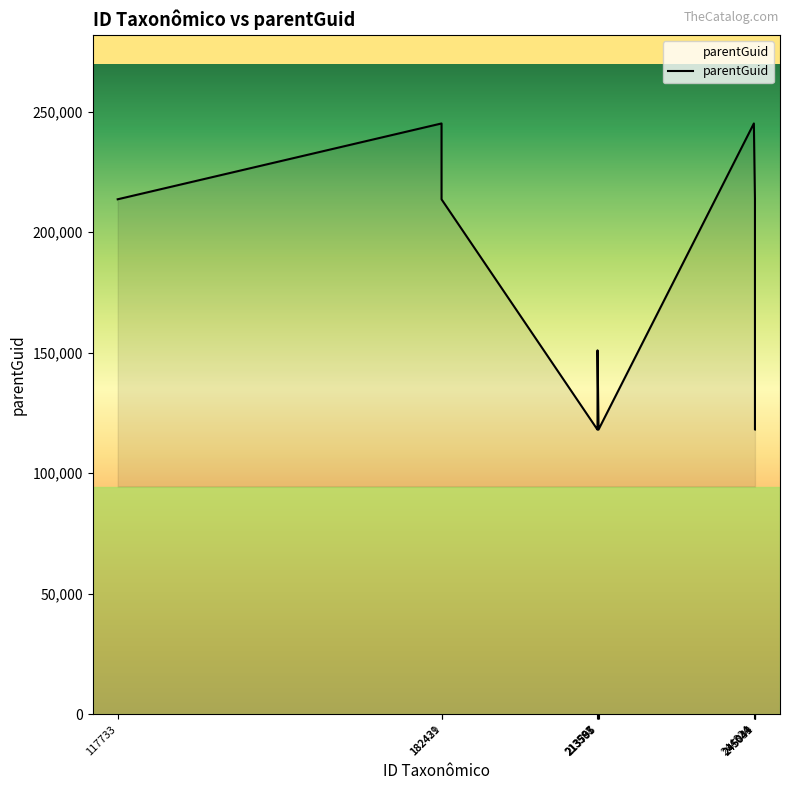

What is the smallest value displayed?

118068